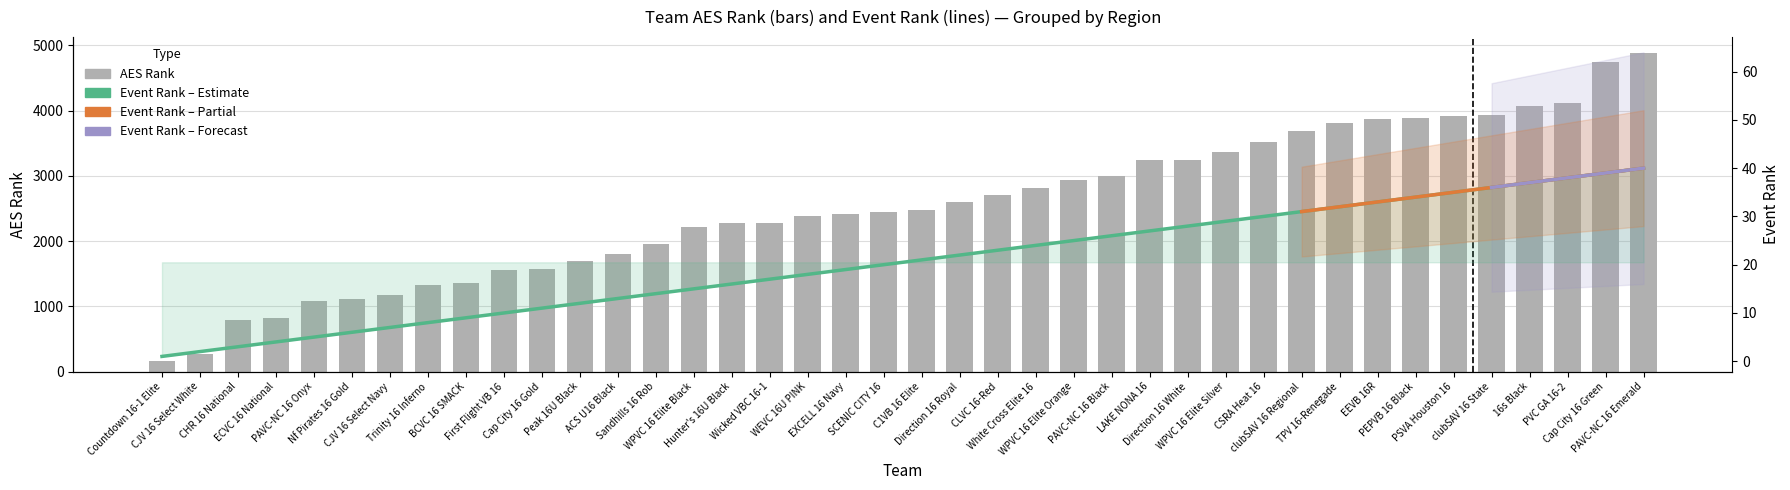

What is the label of the 27th bar from the left?

LAKE NONA 16